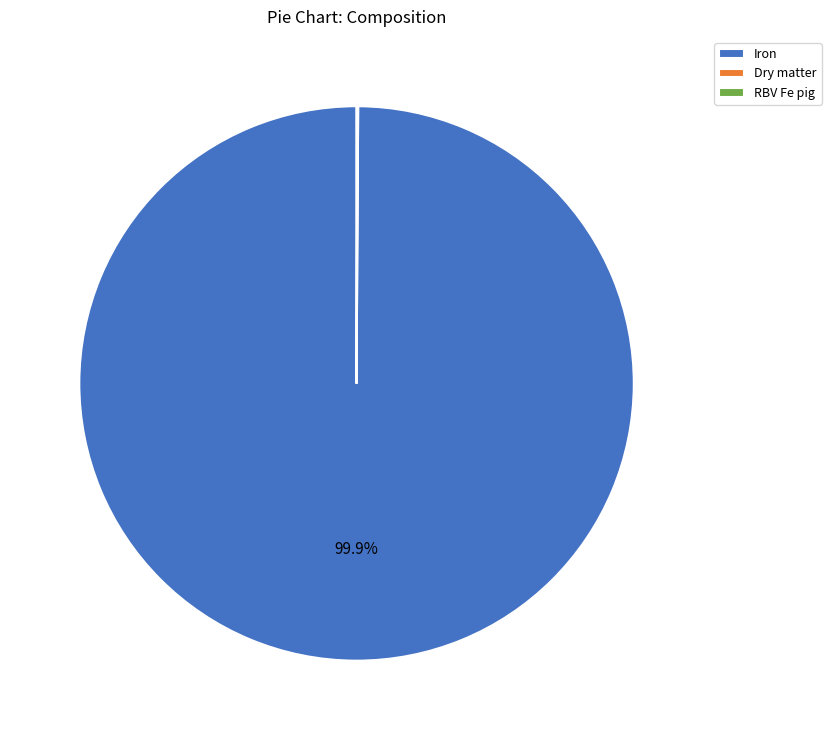

Is Iron the majority of the pie?

Yes